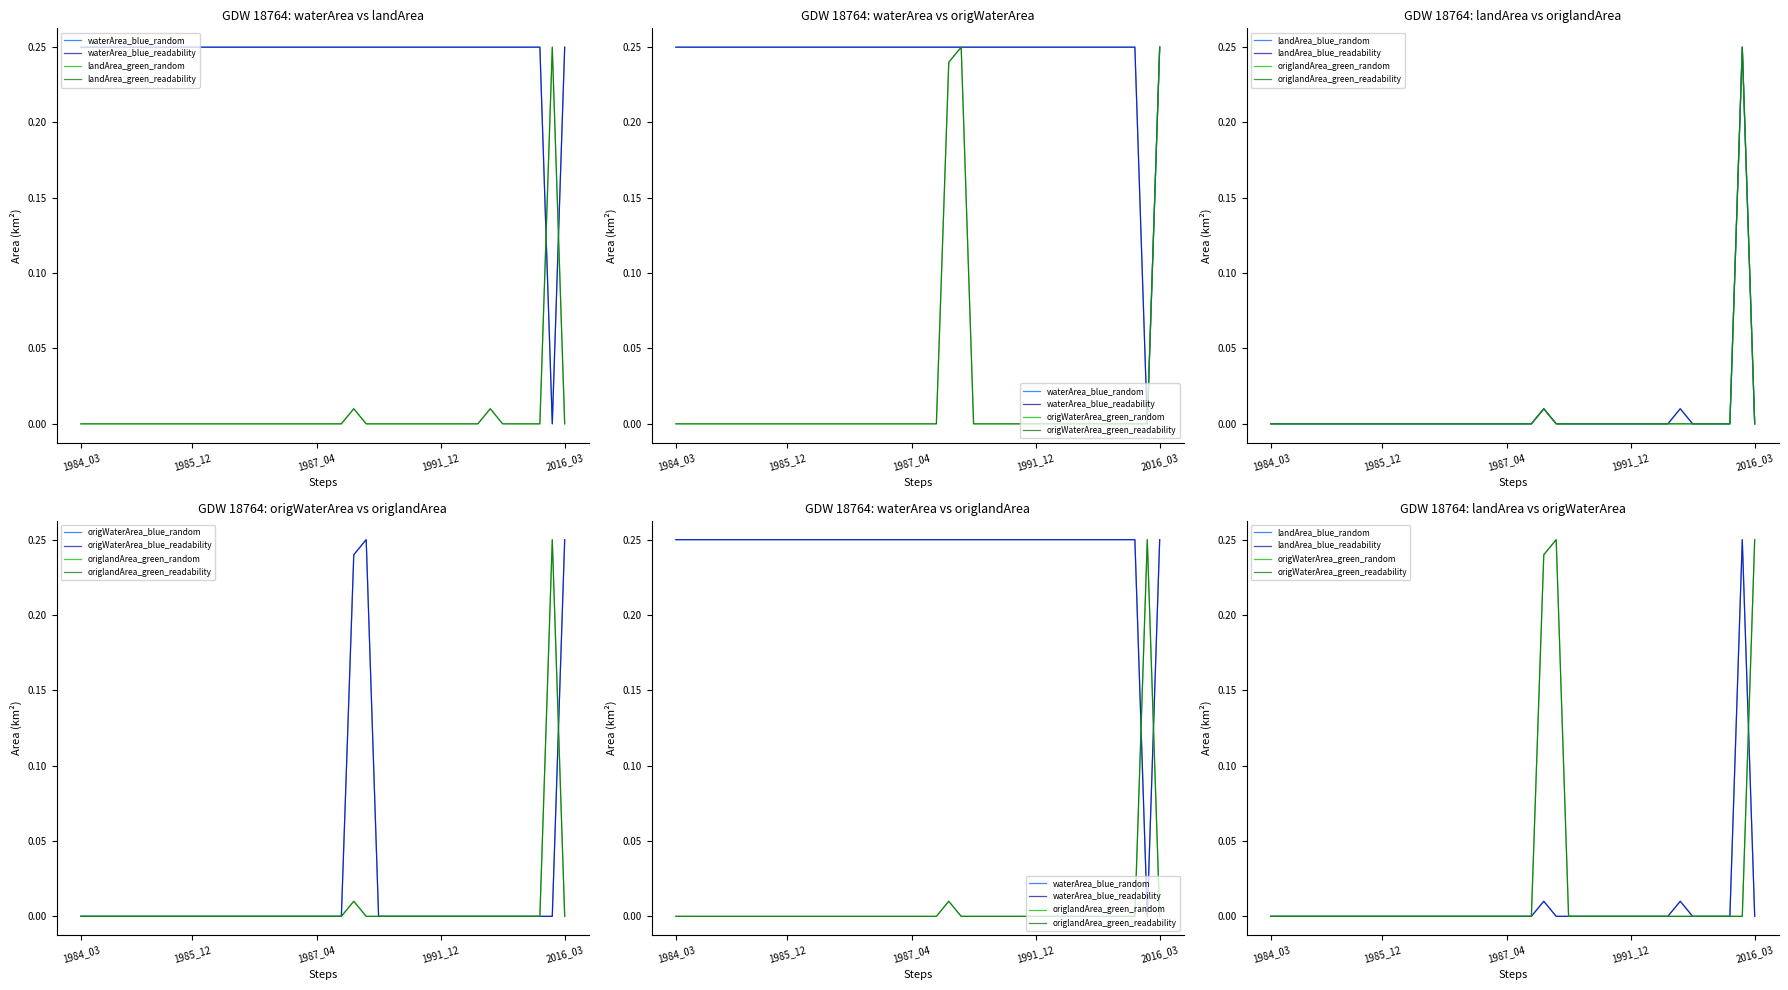

How many lines are shown in the chart?

4